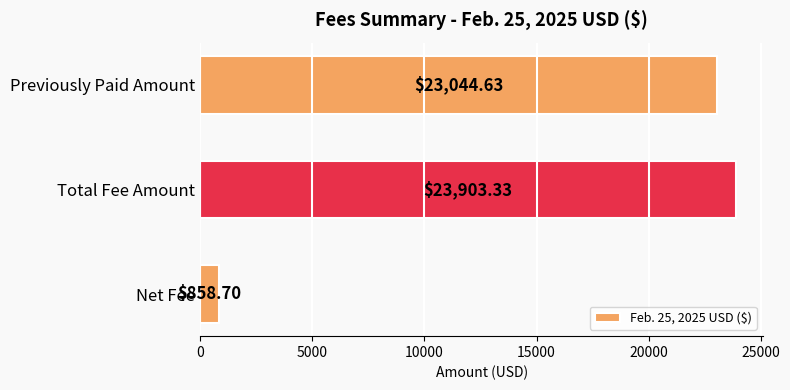

Between Net Fee and Total Fee Amount, which is larger?

Total Fee Amount